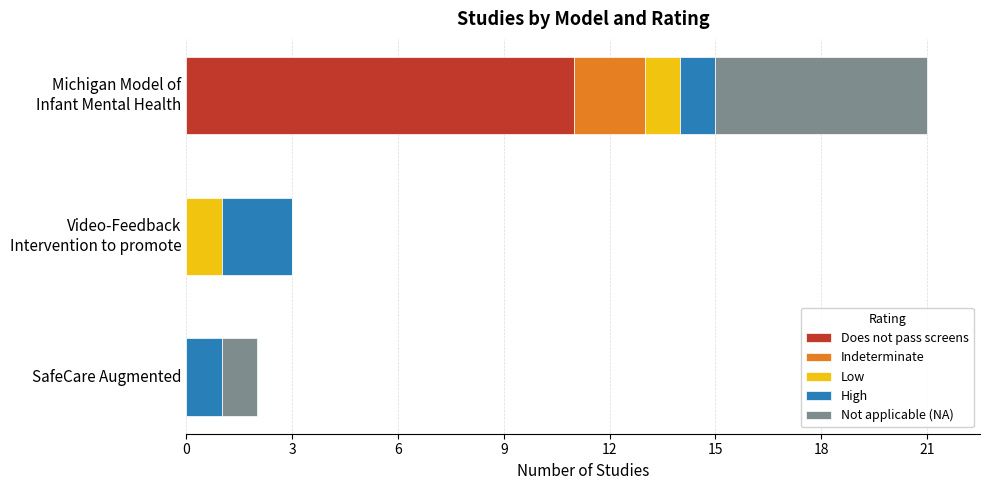

What is the maximum value for Does not pass screens?

11